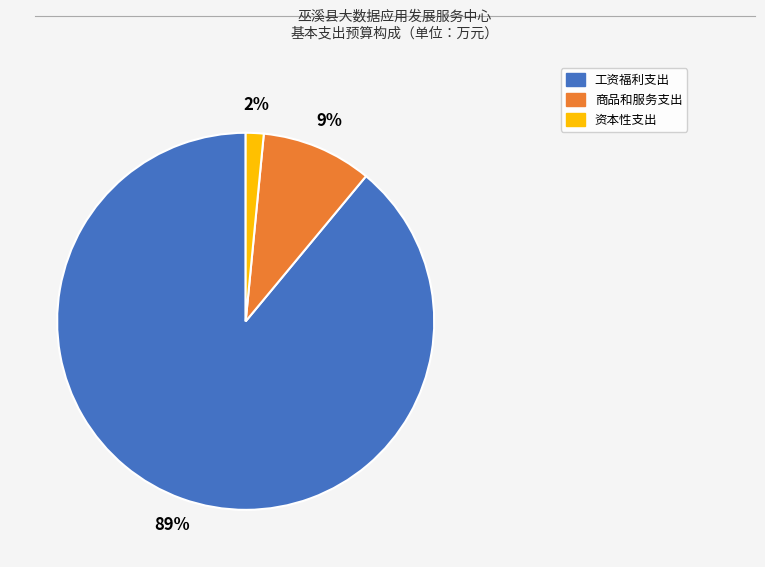

Which category has the biggest portion of the pie?

工资福利支出